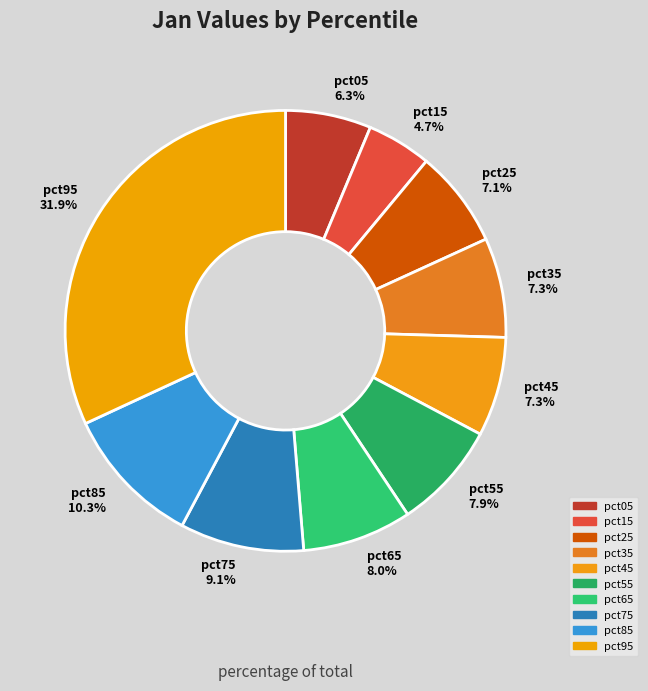

To the nearest percent, what portion does pct55 represent?

8%